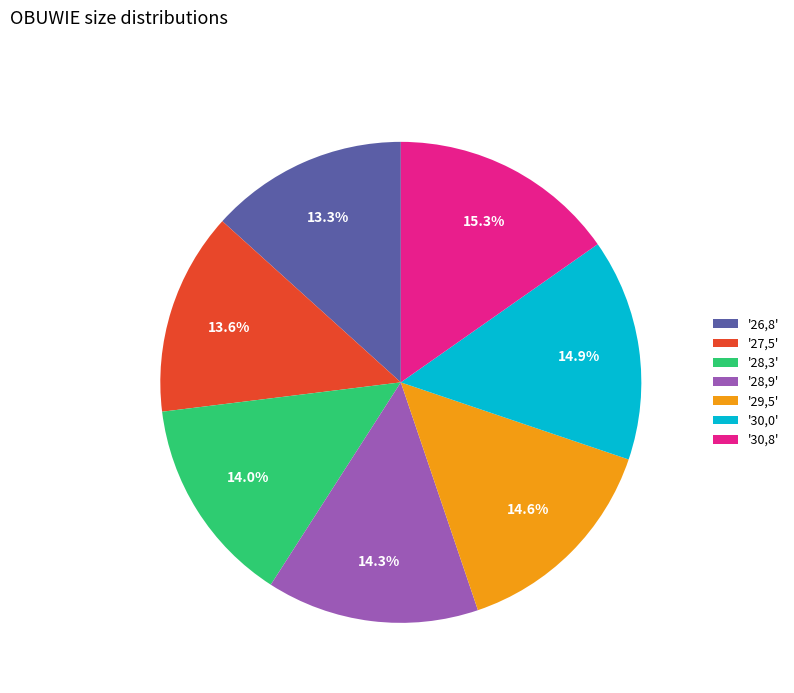

Combined, what portion of the pie is '27,5' and '28,9'?

27.9%